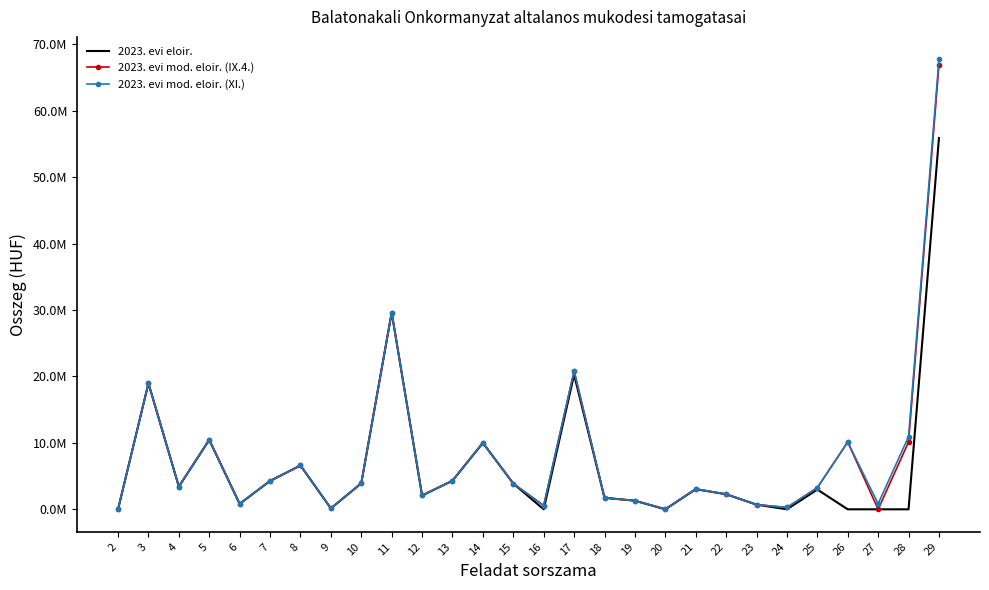

What are all the series names shown in the legend?

2023. evi eloir., 2023. evi mod. eloir. (IX.4.), 2023. evi mod. eloir. (XI.)